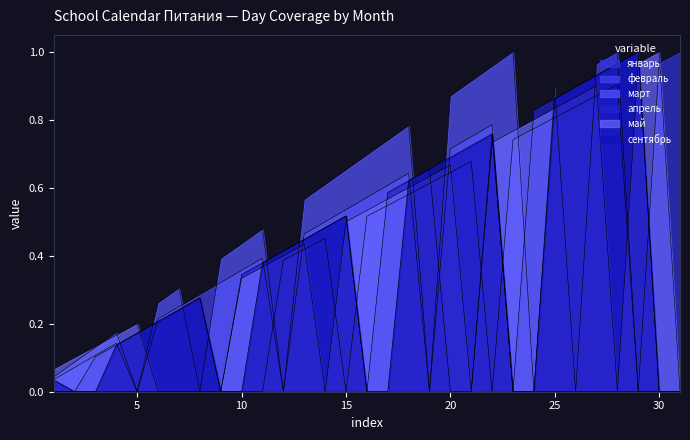

How many distinct data groups are displayed?

6